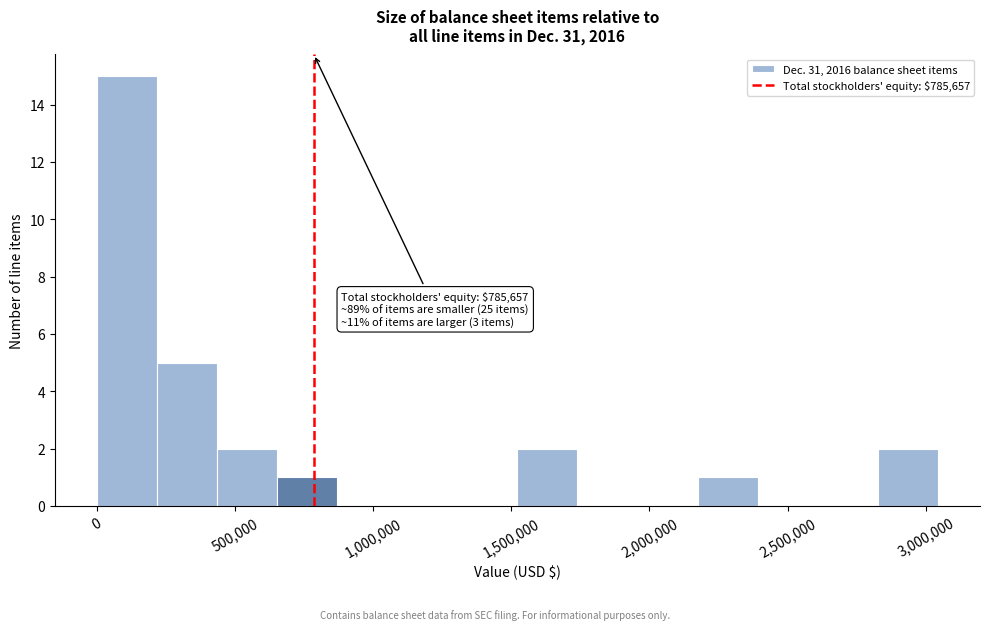

Over which range of the x-axis is the bar tallest?

0 to 200000